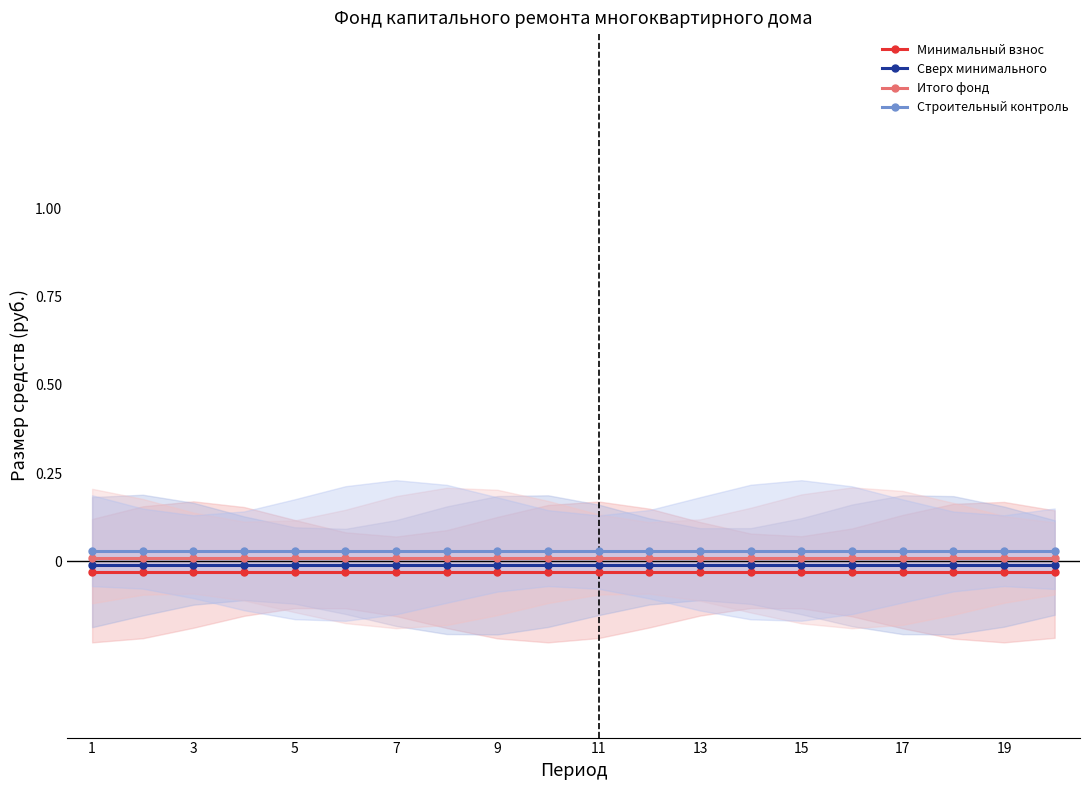

Rank the series by their maximum value, from highest to lowest.

Строительный контроль, Итого фонд, Сверх минимального, Минимальный взнос